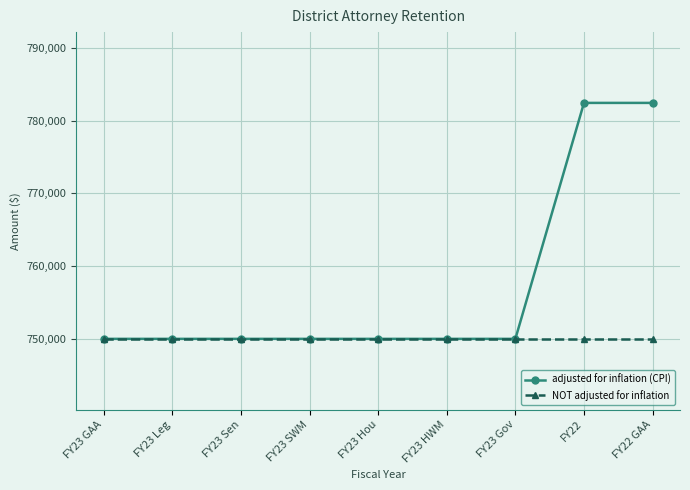

What is the label of the 6th point from the left?

FY23 HWM